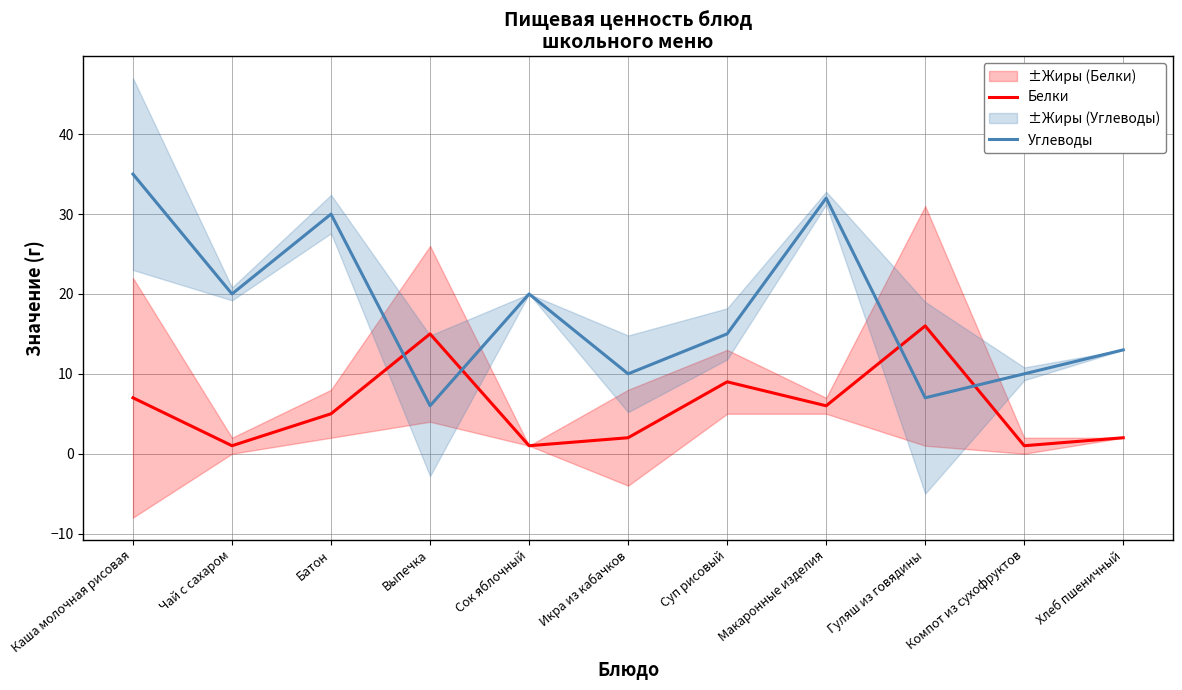

What is the total value across all series at Выпечка?

21